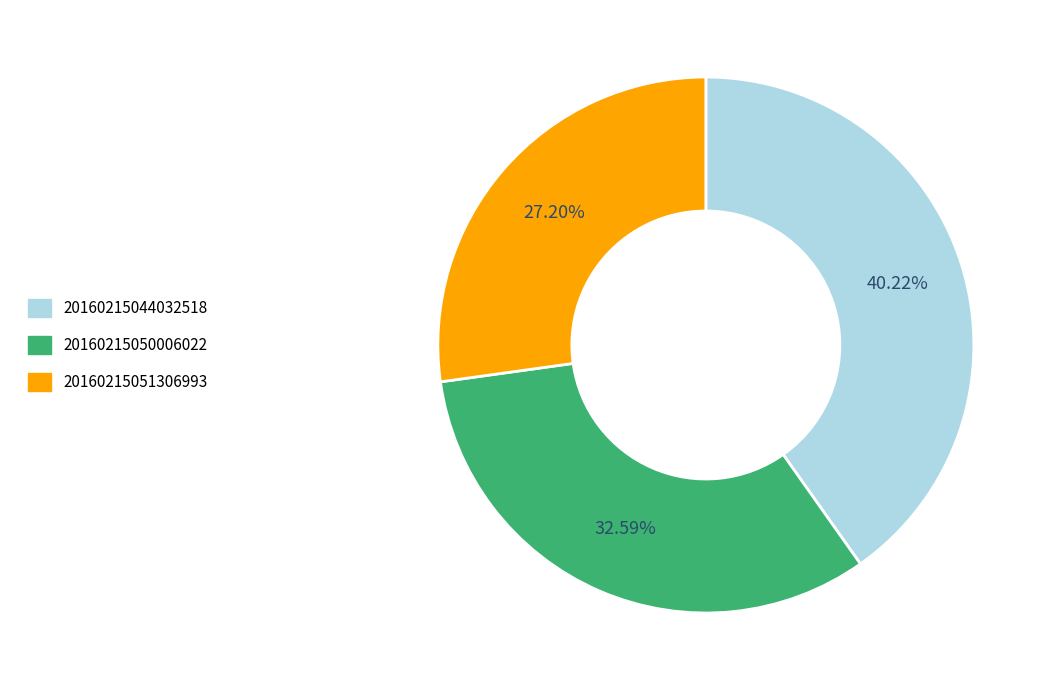

To the nearest percent, what is the difference between the largest and smallest slice percentages?

13%